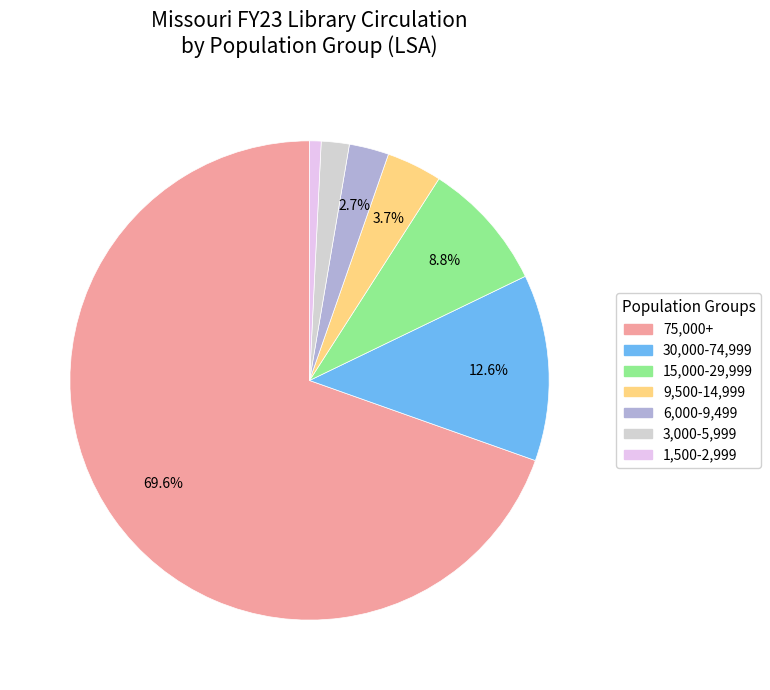

Between 15,000-29,999 and 1,500-2,999, which is larger?

15,000-29,999